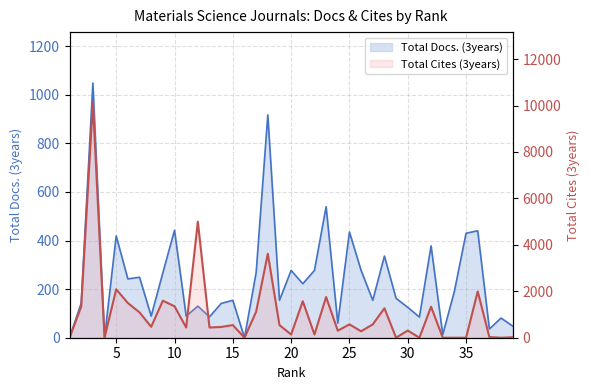

In Total Cites (3years), how many points are lower than both neighbors (excluding endpoints)?

12